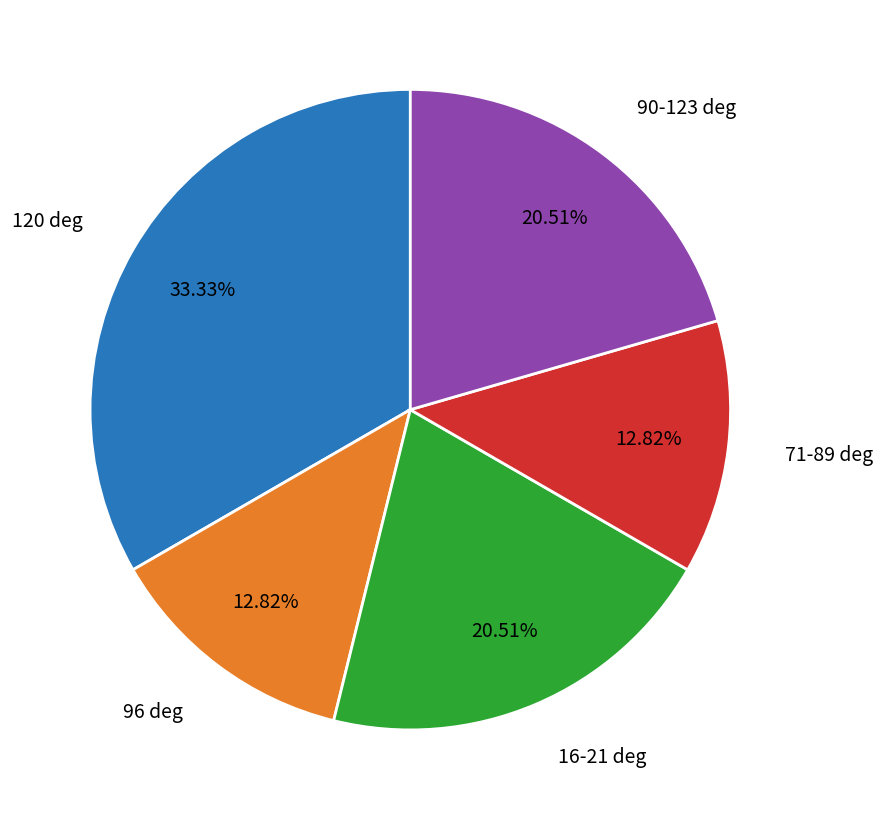

Does any single category account for the majority?

No